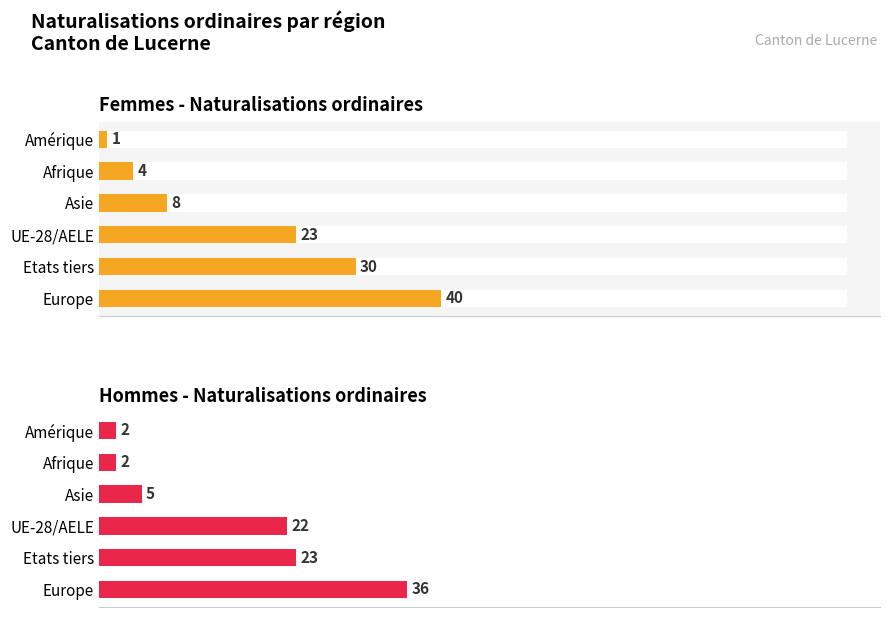

Which series has the largest total across all categories?

Femmes (Naturalisations ordinaires)